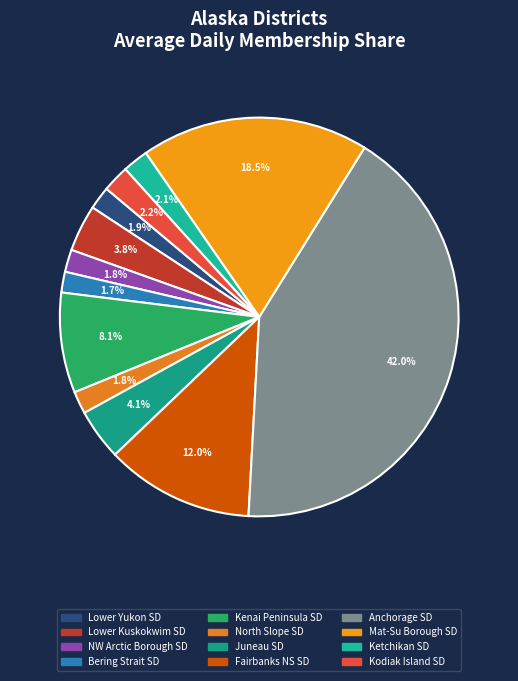

Count the number of slices in the pie.

12